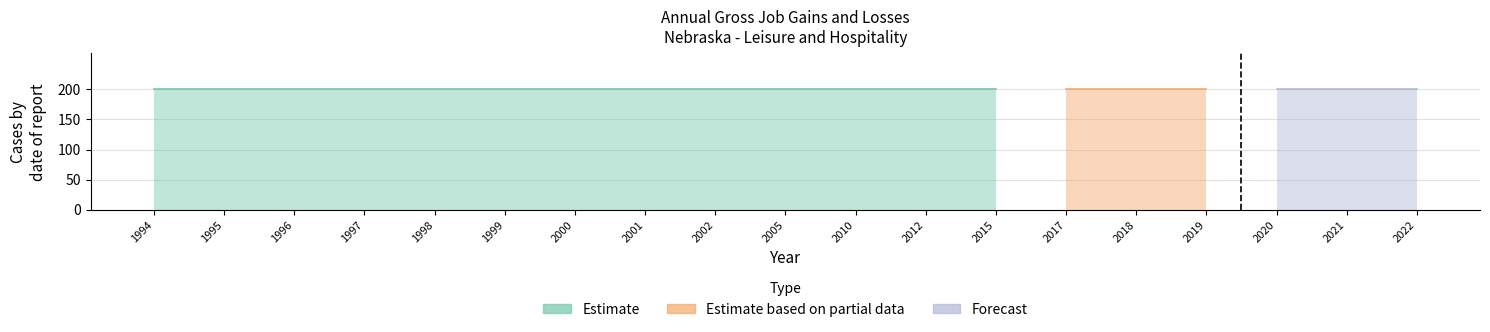

What is the maximum value for Gross job gains (Total)?

200